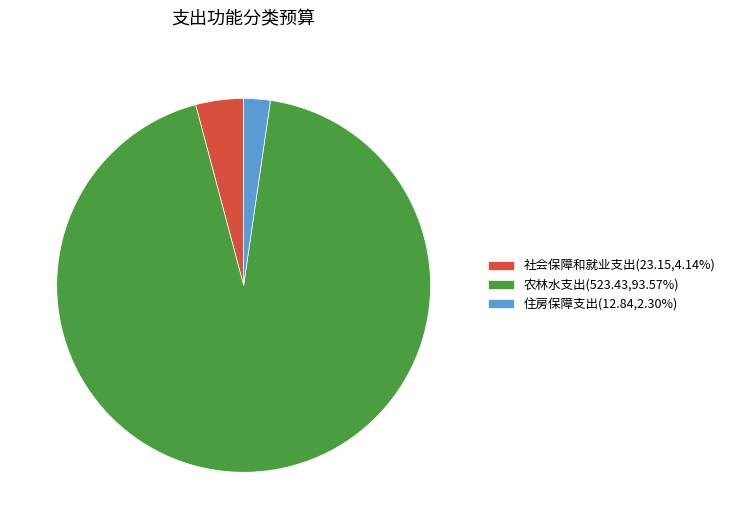

True or false: 农林水支出 accounts for 88% of the total.

False